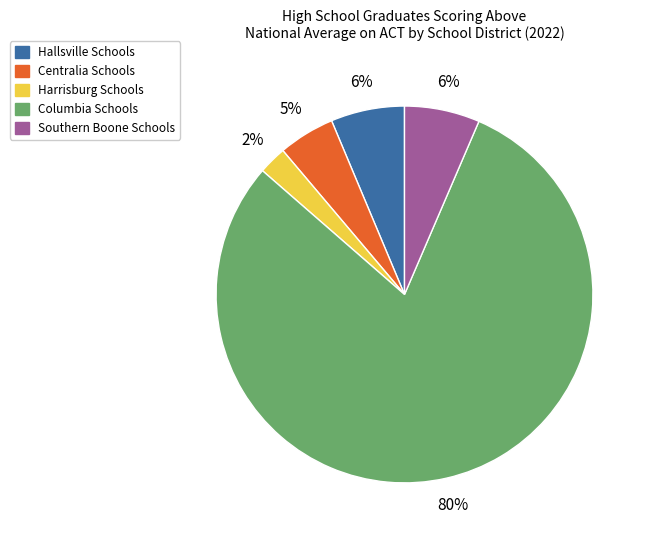

To the nearest percent, what is the average slice percentage?

20%